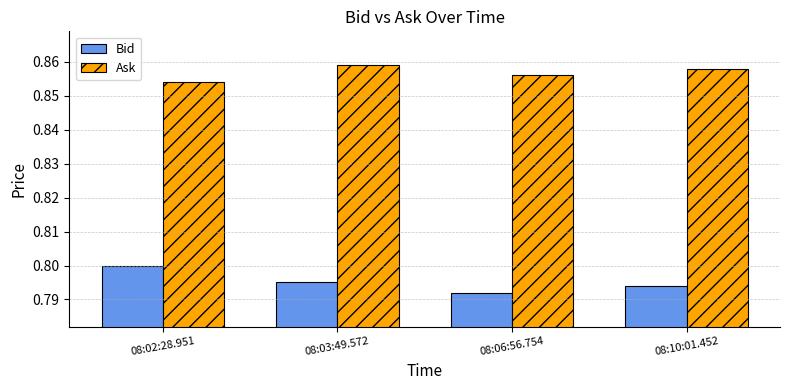

What is the label of the 4th bar from the right?

08:02:28.951